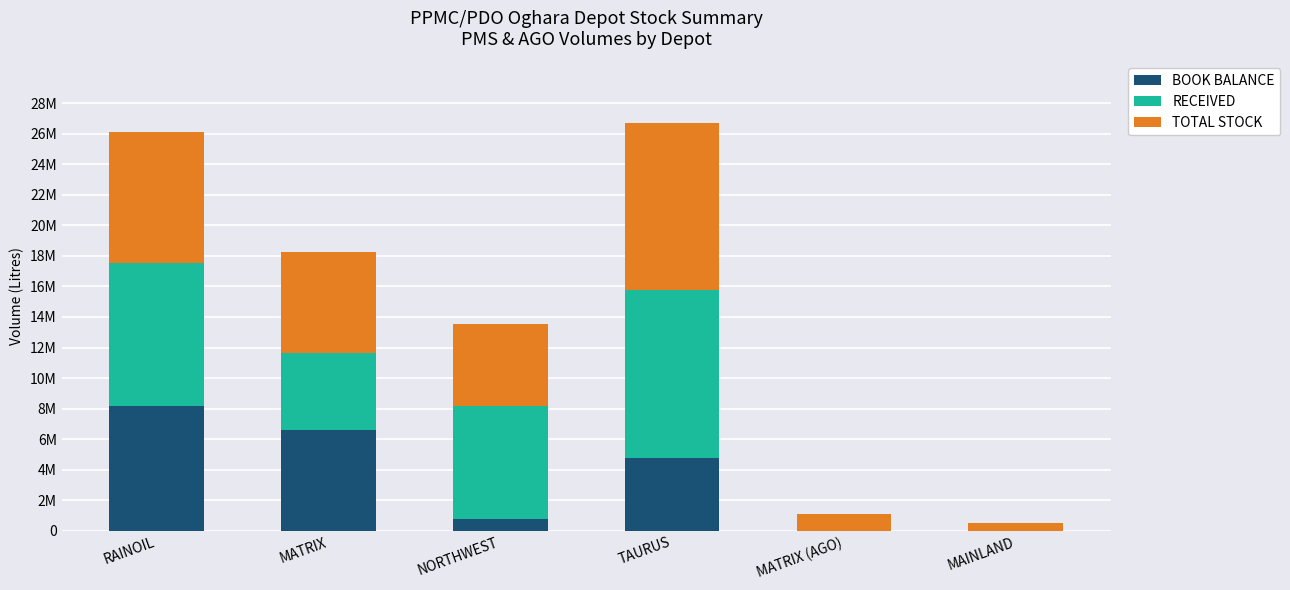

What are all the series names shown in the legend?

BOOK BALANCE, RECEIVED, TOTAL STOCK